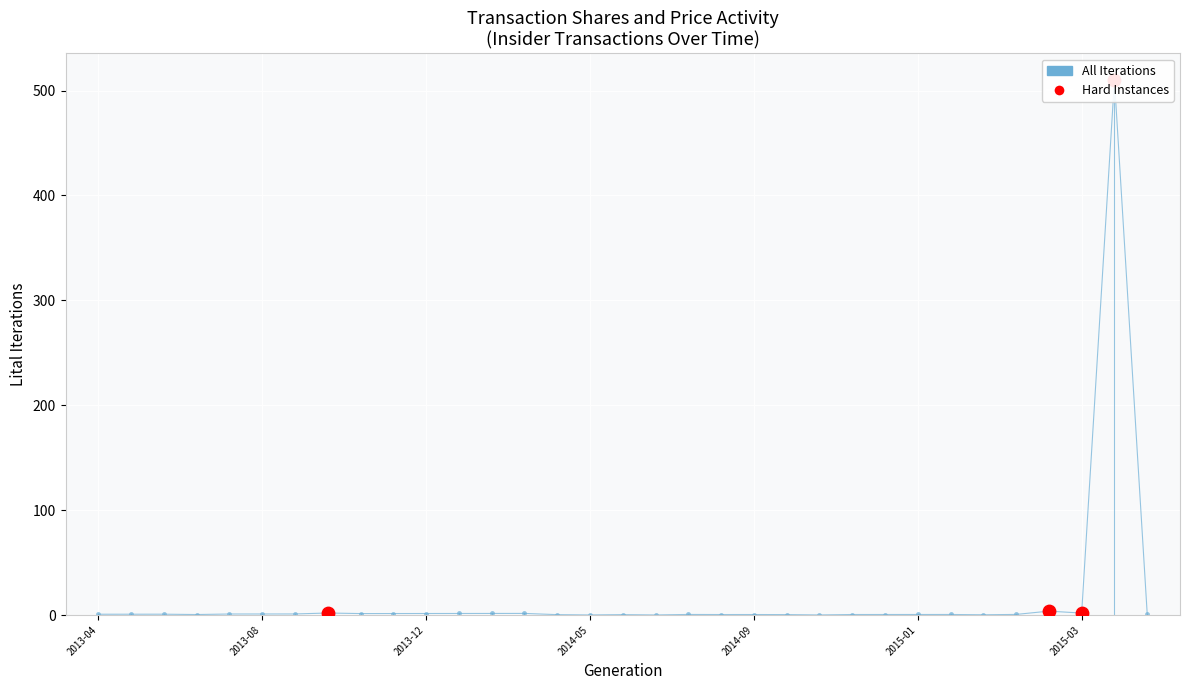

Between 21 and 27, which is larger?

21